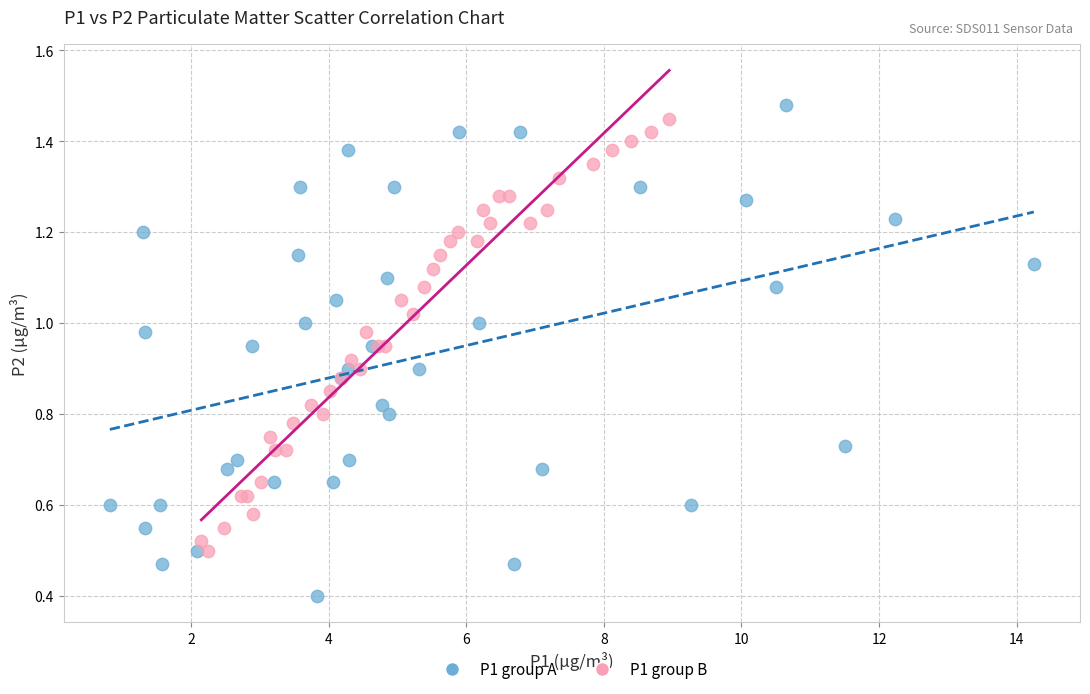

Which series reaches the minimum Y coordinate?

P1 group A